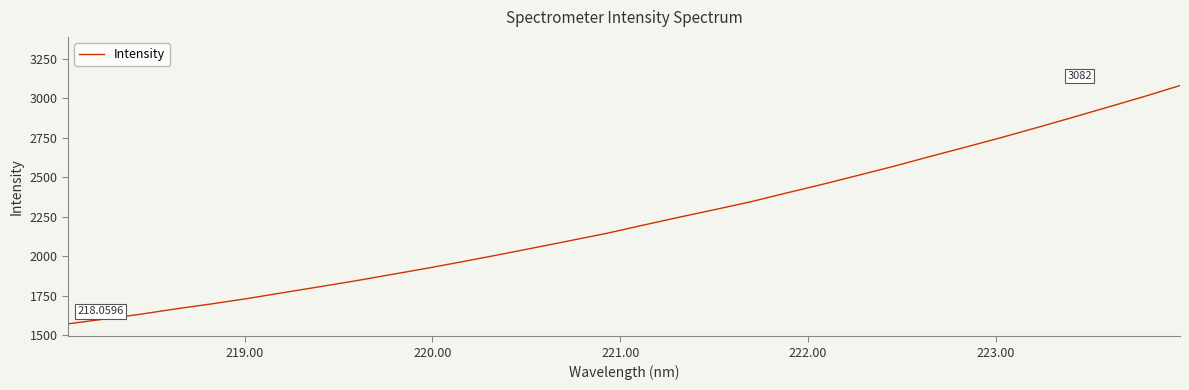

What is the difference between the maximum and minimum values?

1510.1